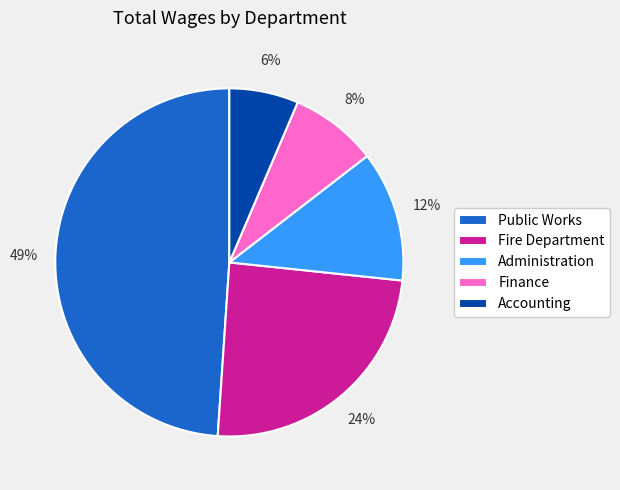

What is the ratio of the value at Finance to the value at Accounting?

1.3